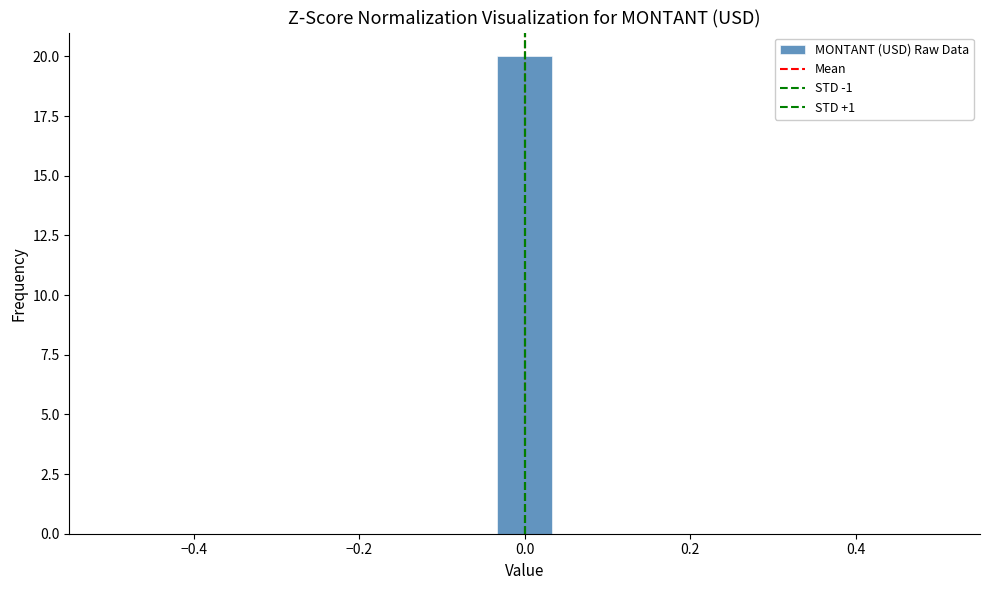

Around what value on the x-axis is the tallest bar? Give the approximate position of its centre, as read against the axis.

0.00